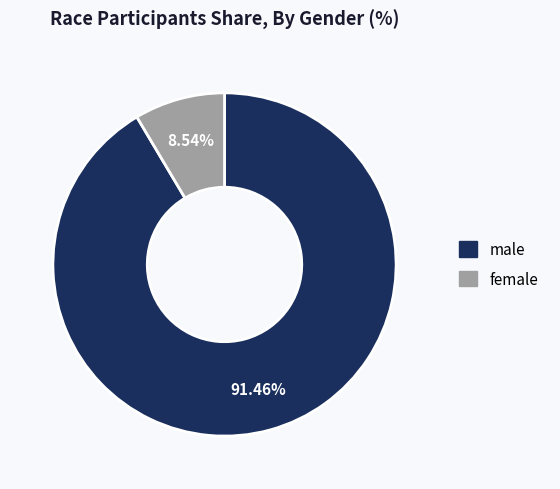

Count the number of slices in the pie.

2